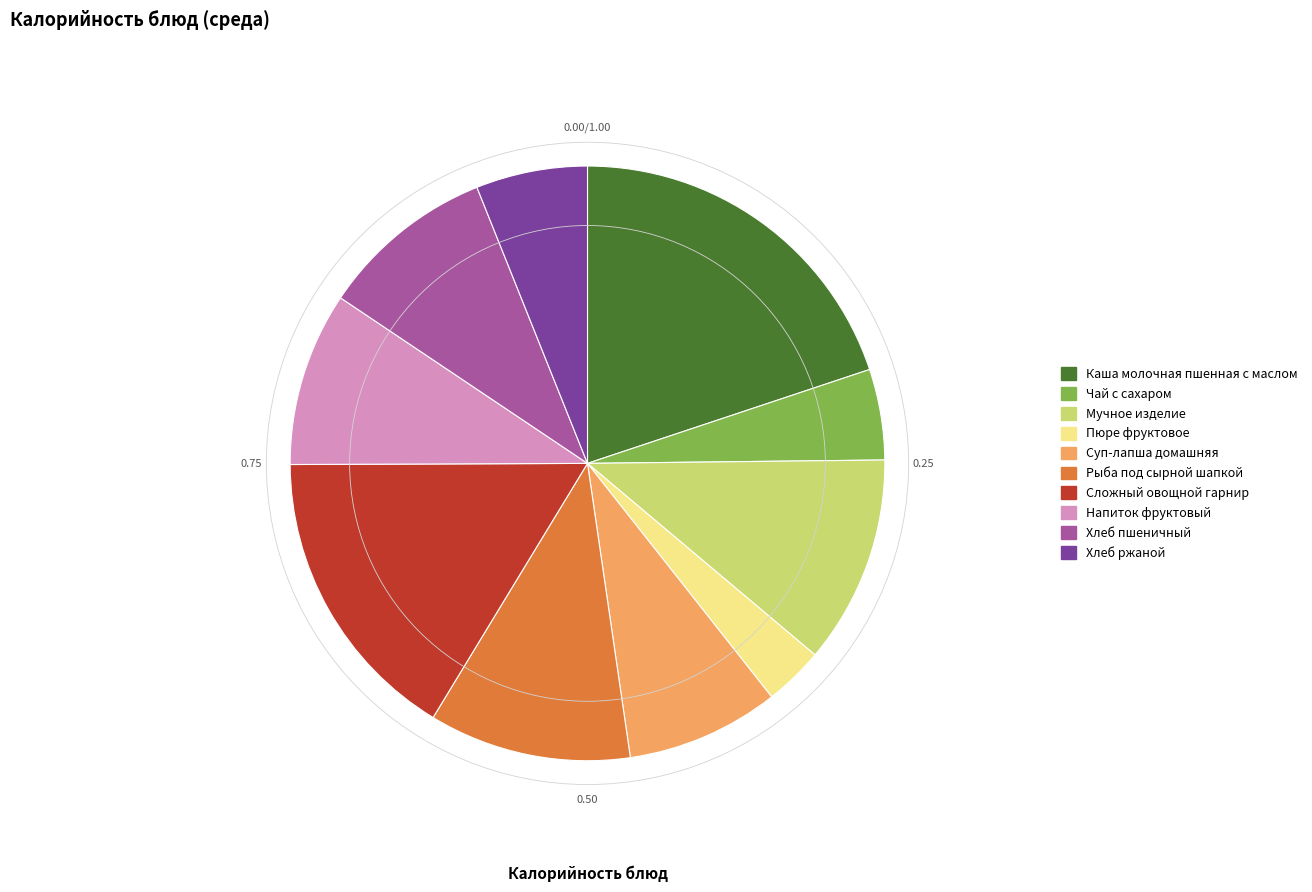

What is the smallest slice in the pie chart?

Пюре фруктовое